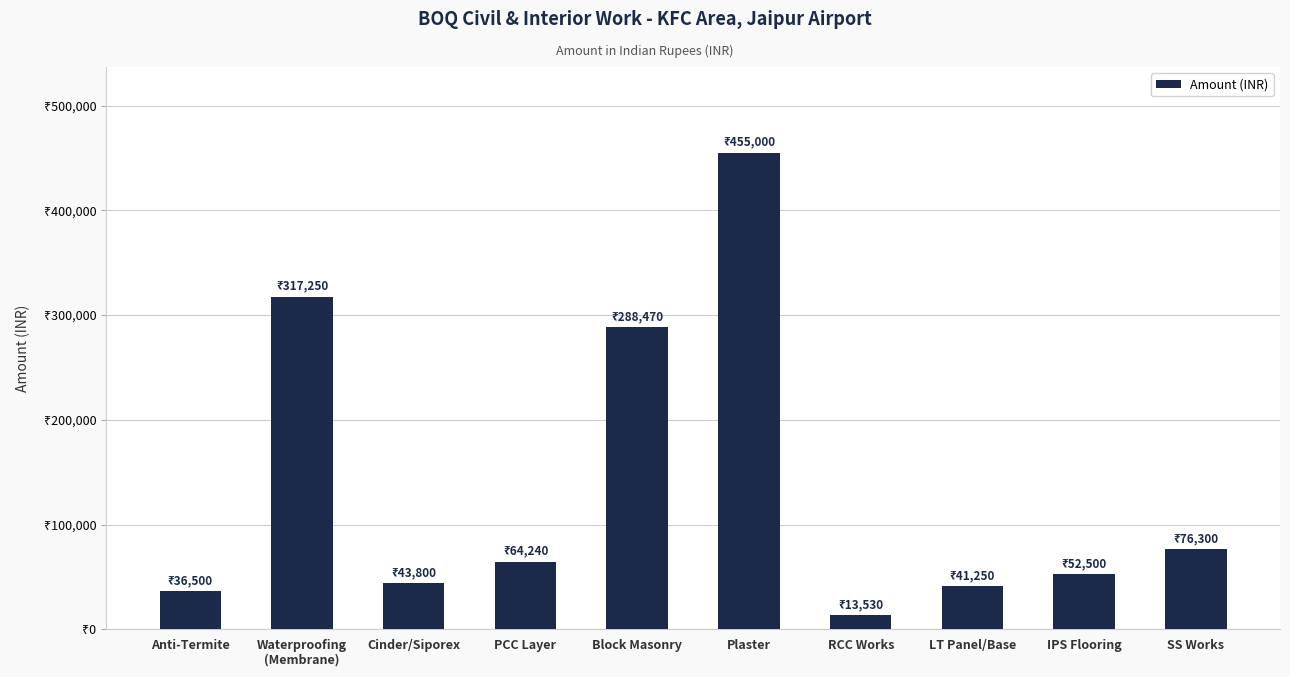

Reading left to right, list all the values displayed in this chart.

Anti-Termite=36500	Waterproofing
(Membrane)=317250	Cinder/Siporex=43800	PCC Layer=64240	Block Masonry=288470	Plaster=455000	RCC Works=13530	LT Panel/Base=41250	IPS Flooring=52500	SS Works=76300